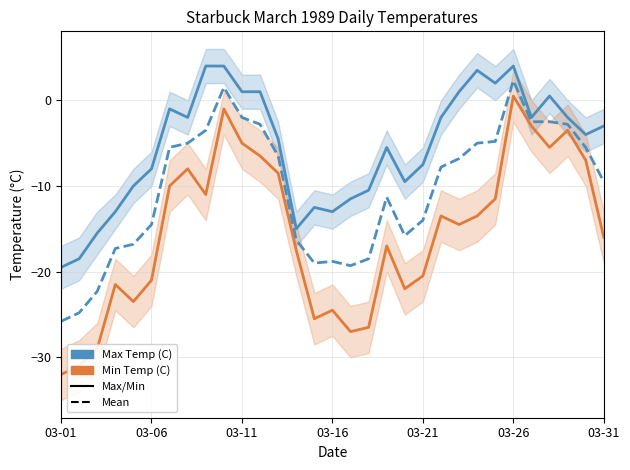

Does the chart have visible grid lines?

Yes